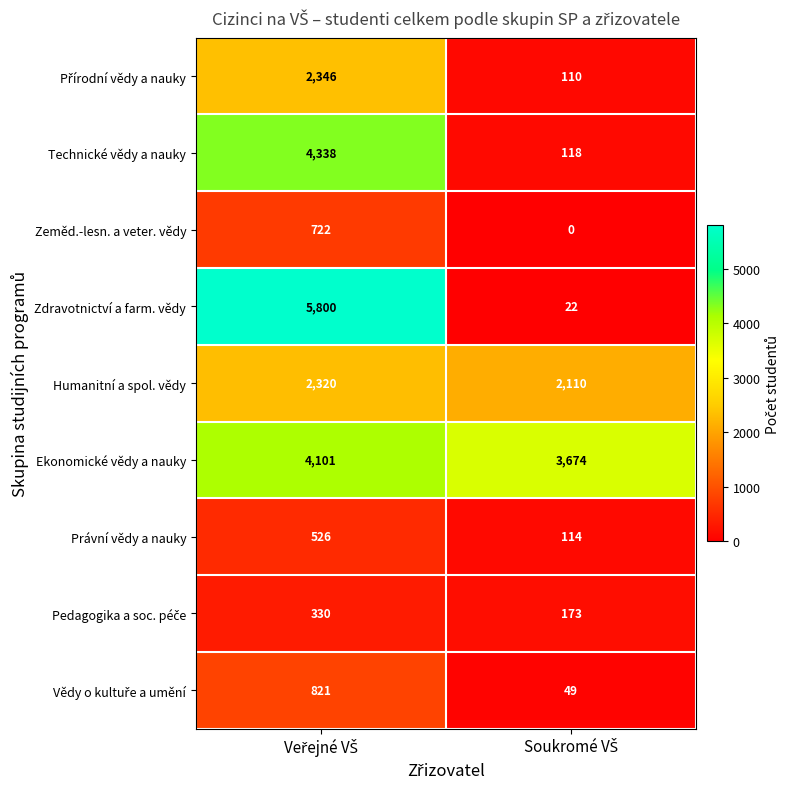

How many distinct data groups are displayed?

9